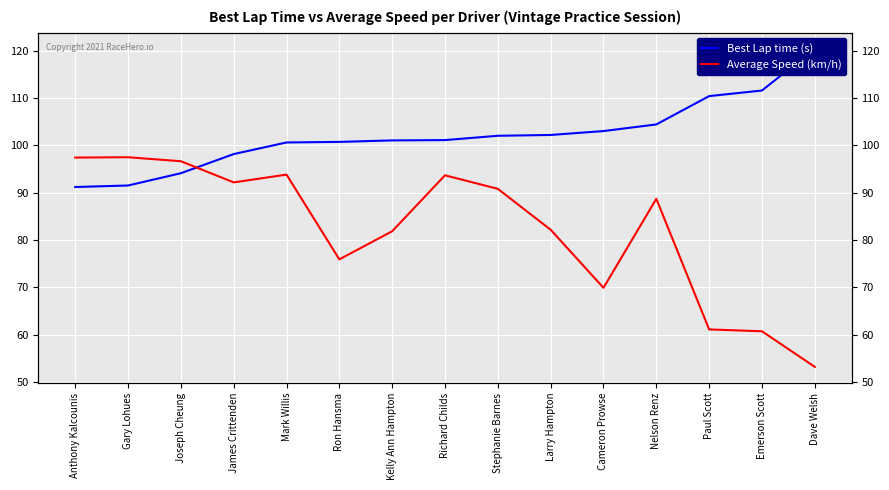

Is the value of Best Lap time (s) at James Crittenden greater than the value of Average Speed (km/h) at Joseph Cheung?

Yes